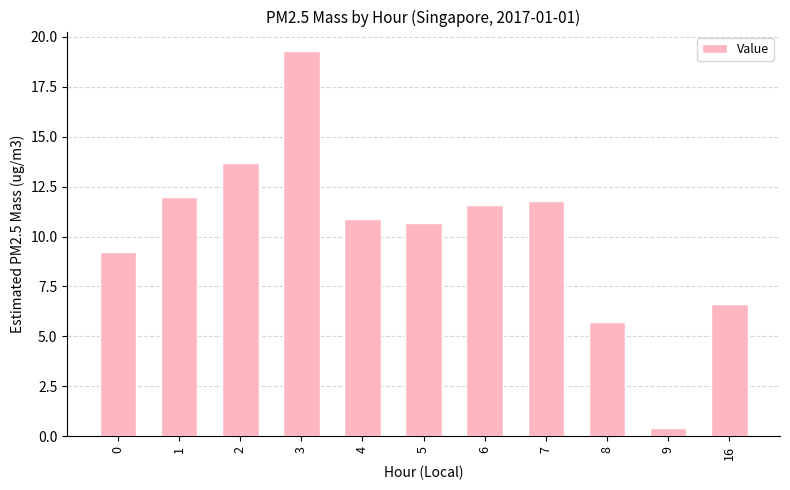

What is the sum of the values at 2 and 6?

25.3